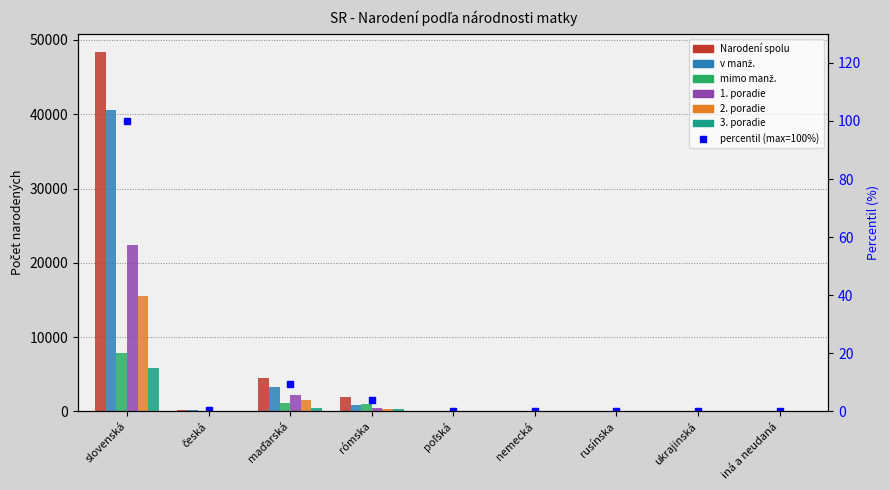

Which series has the largest total across all categories?

Narodení spolu